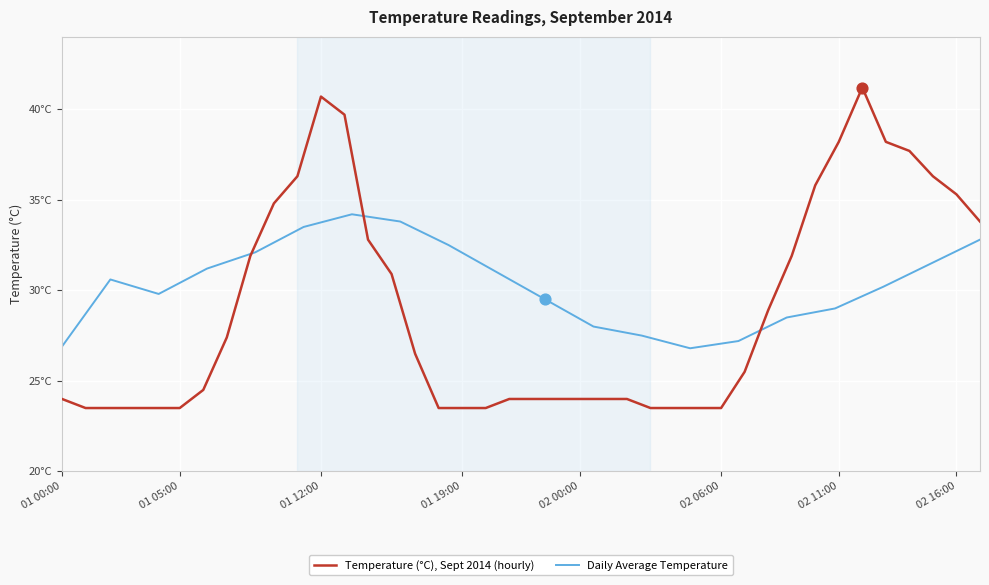

What is the change in value from 01 23:00 to 02 17:00?

+9.8